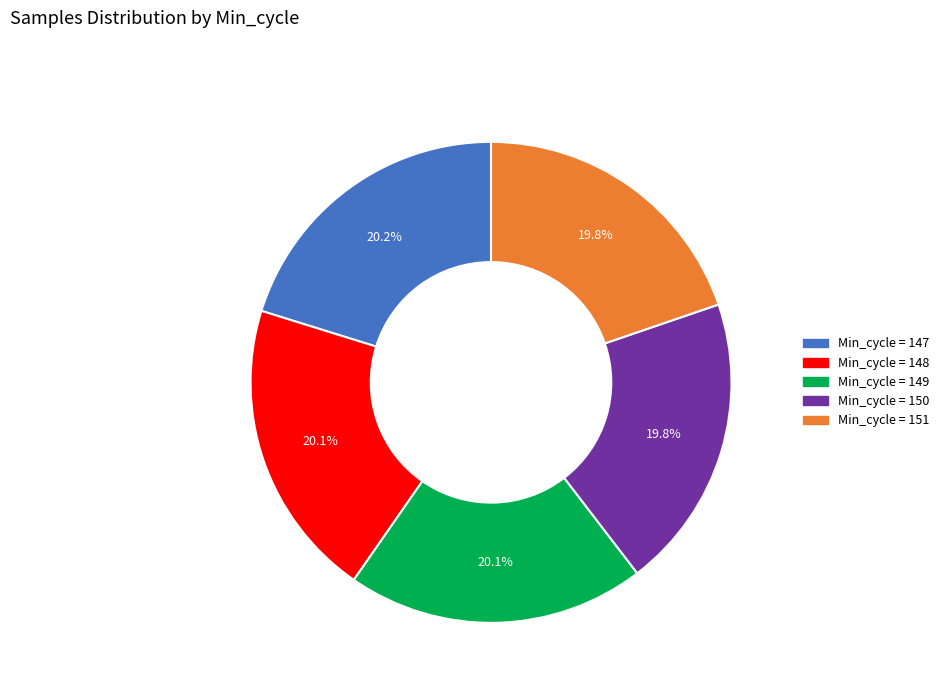

Is there any slice that represents more than half of the pie?

No